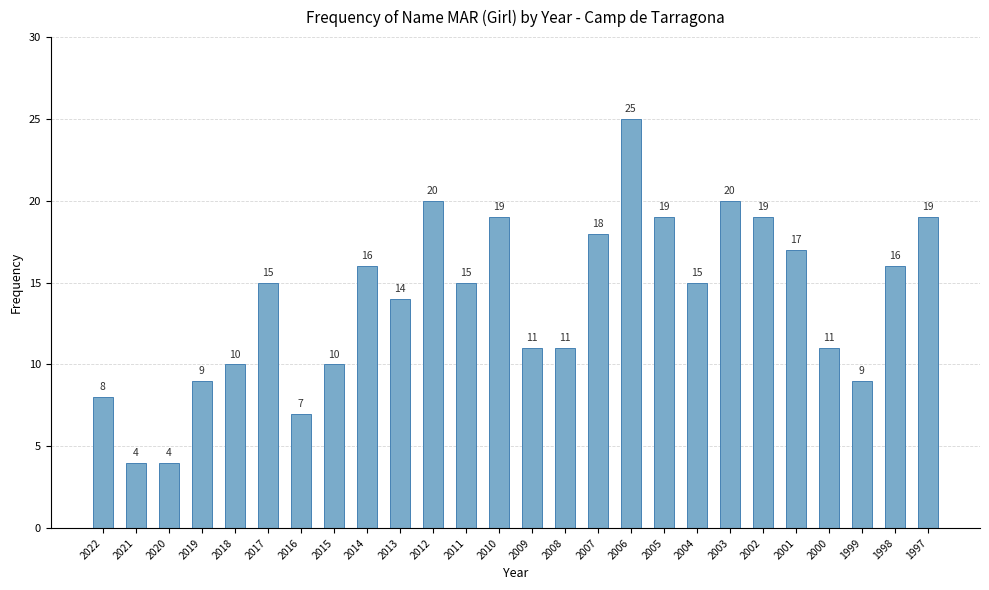

Approximately how many times larger is the value at 2017 compared to 1997?

0.8